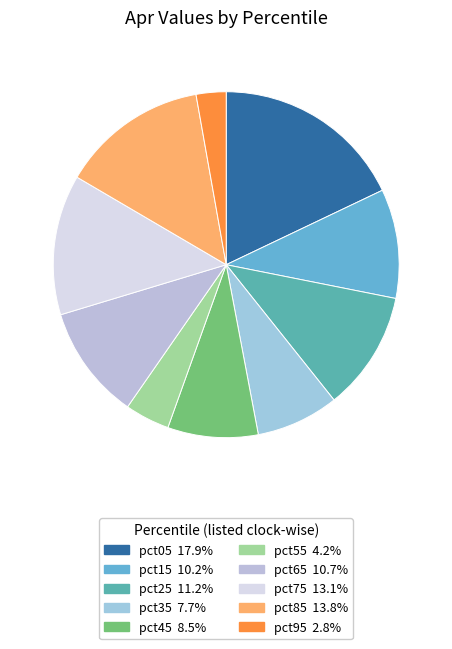

Count the number of slices in the pie.

10